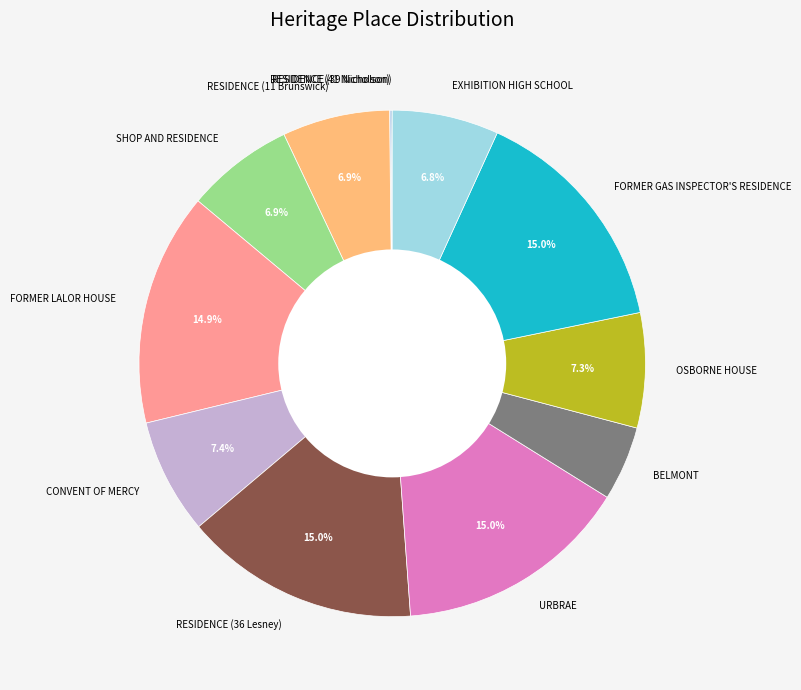

Combined, what portion of the pie is EXHIBITION HIGH SCHOOL and FORMER LALOR HOUSE?

21.7%